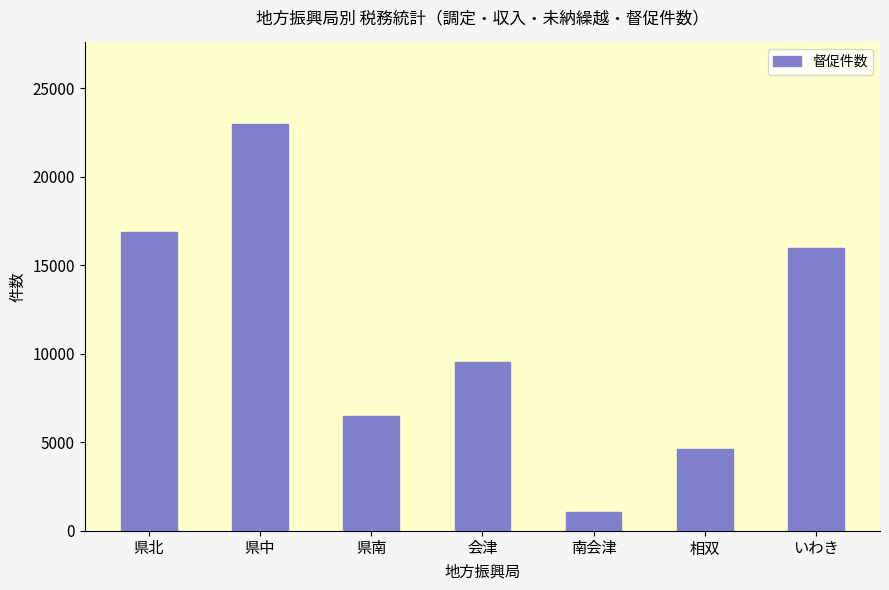

What is the sum of the values at 県南 and いわき?

22468